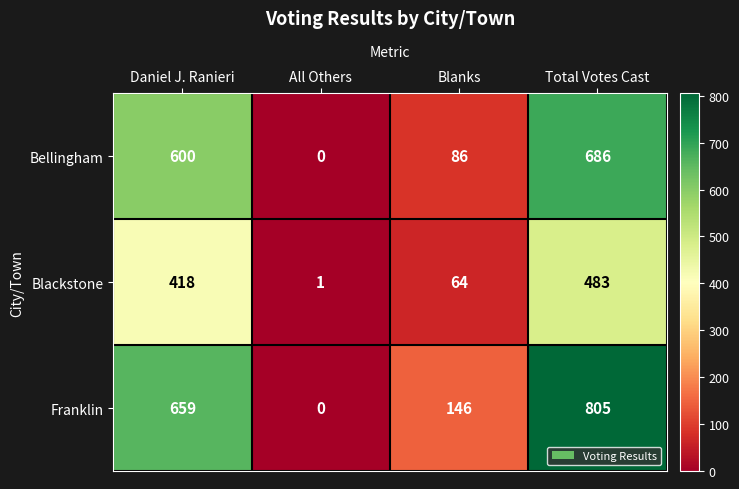

What is the sum of the Bellingham values at Total Votes Cast and All Others?

686